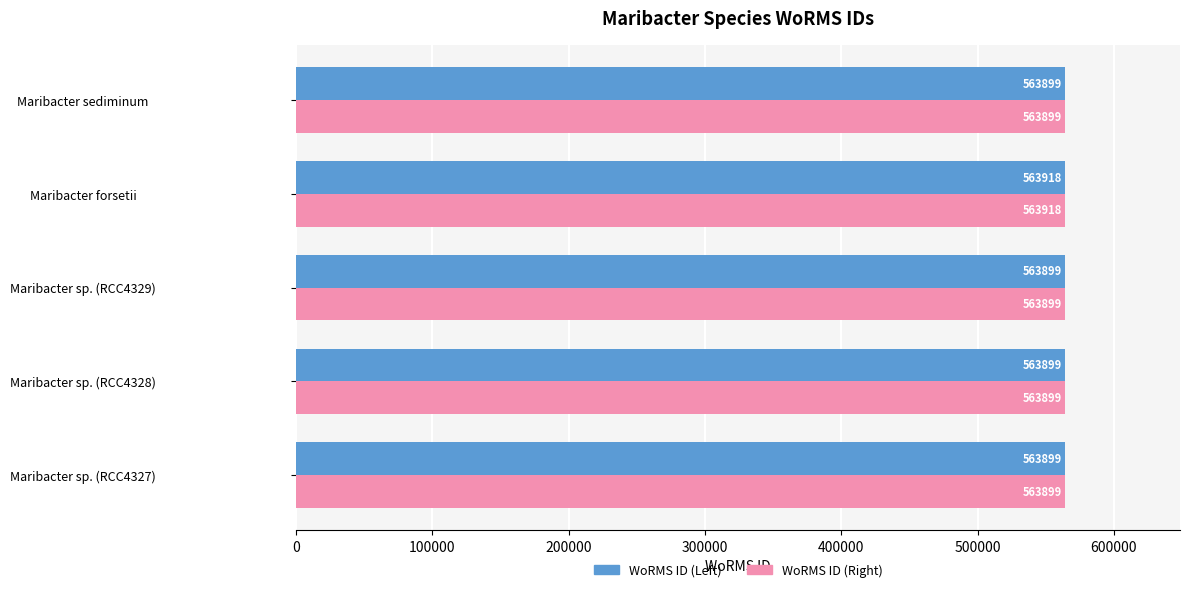

What is the minimum value shown in the chart?

563899